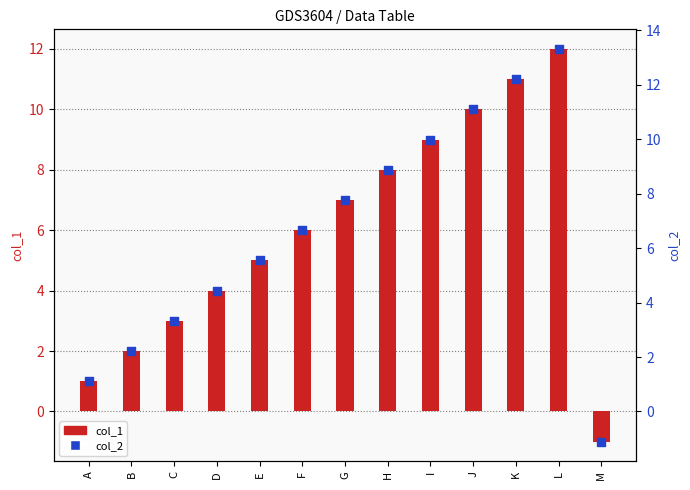

At which category is the sum across all series the highest?

L